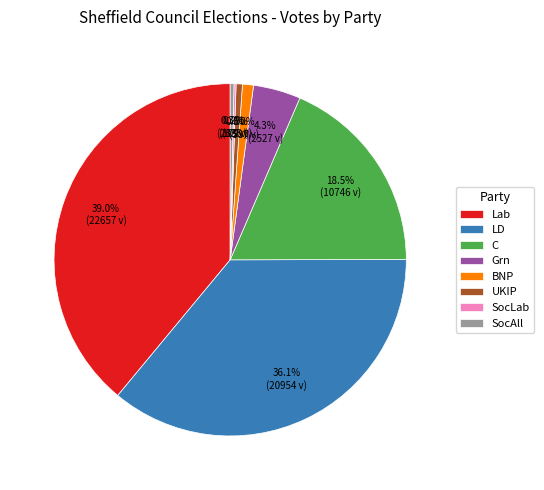

Does Grn represent more than half of the total?

No